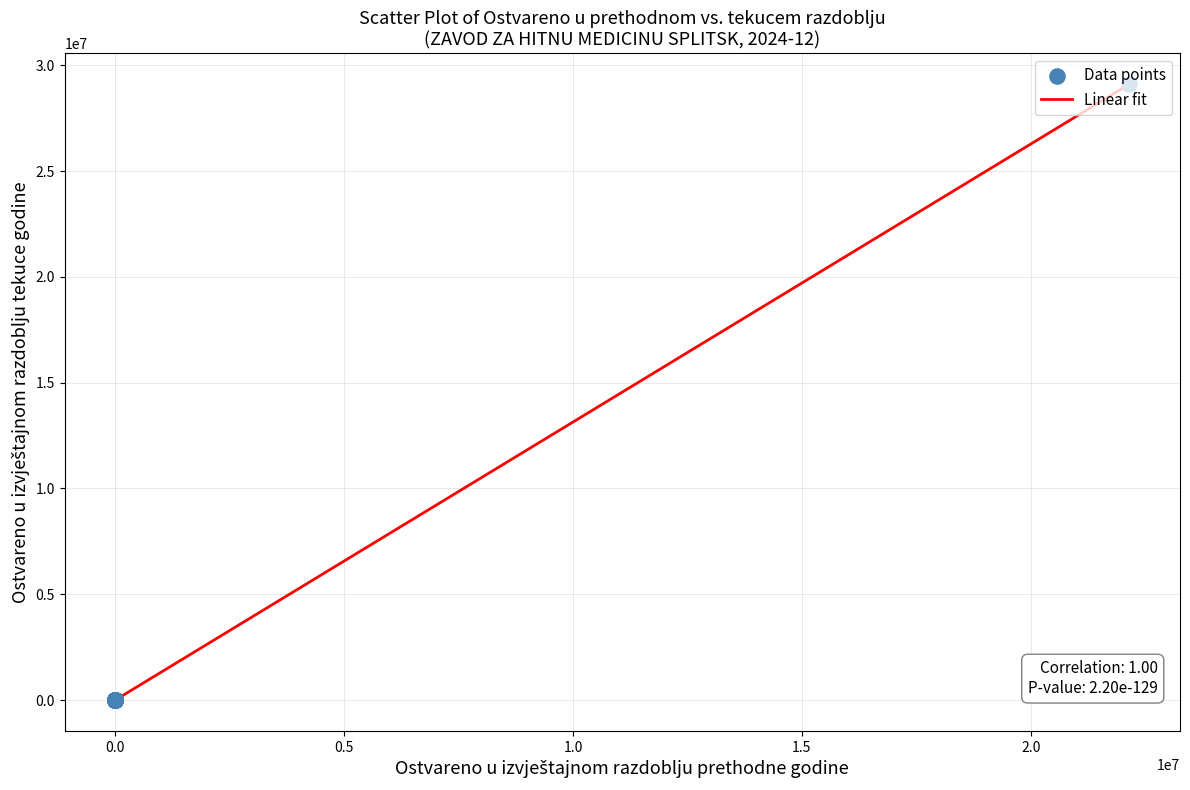

What is the difference between the maximum and minimum values?

29113465.6